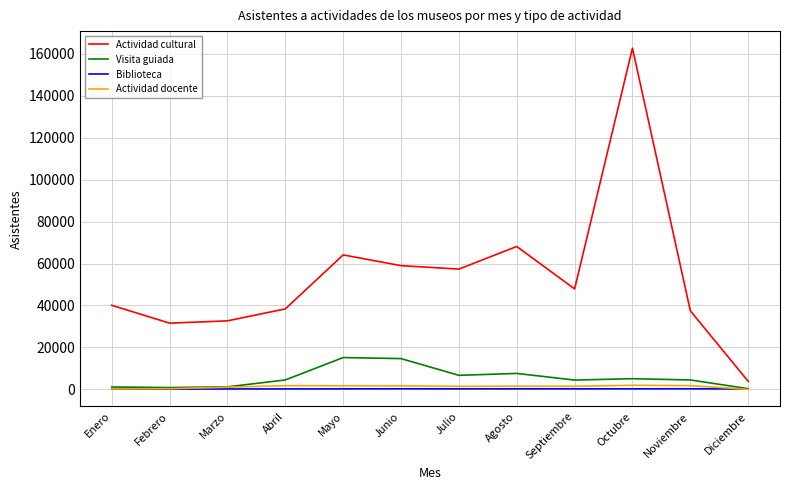

What is the smallest value displayed?

49